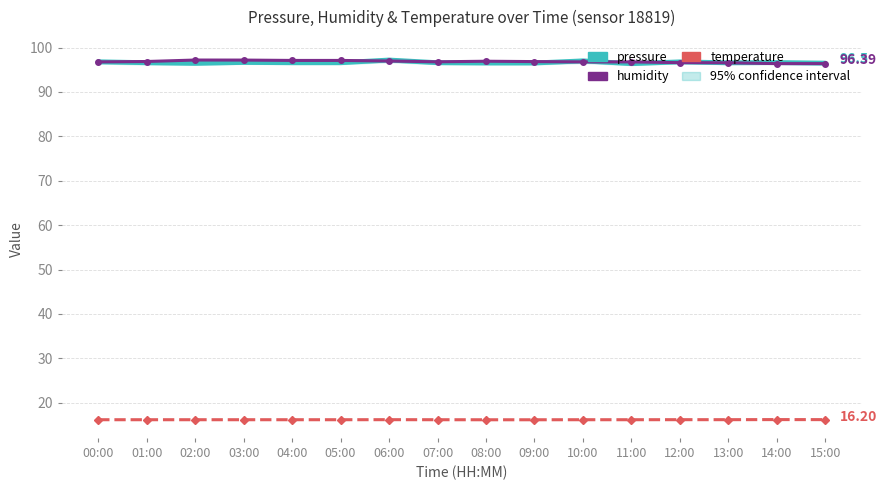

Which category has the highest value in the temperature series?

14:00